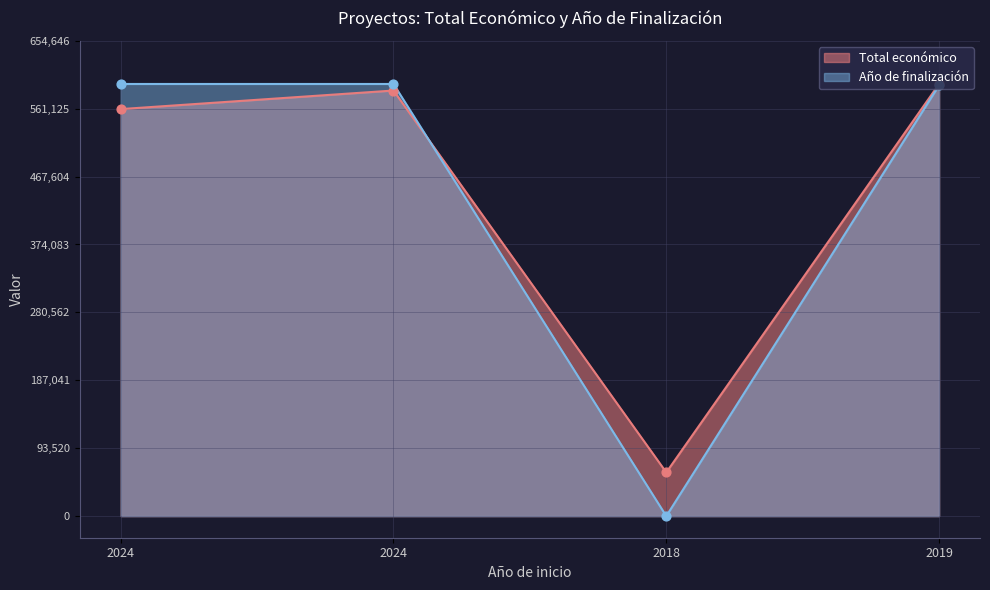

Is the value of Total económico at 2024 greater than the value of Año de finalización at 2019?

No